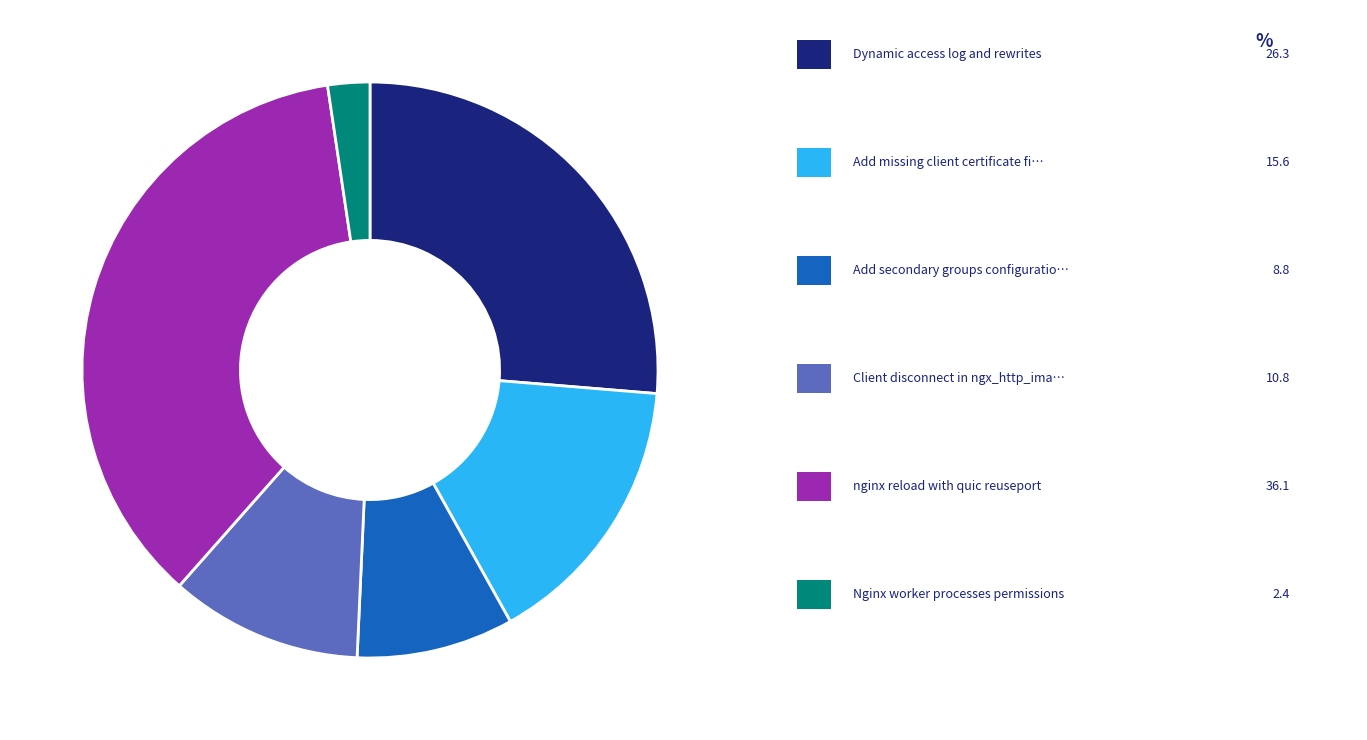

Is there a majority slice in this chart?

No